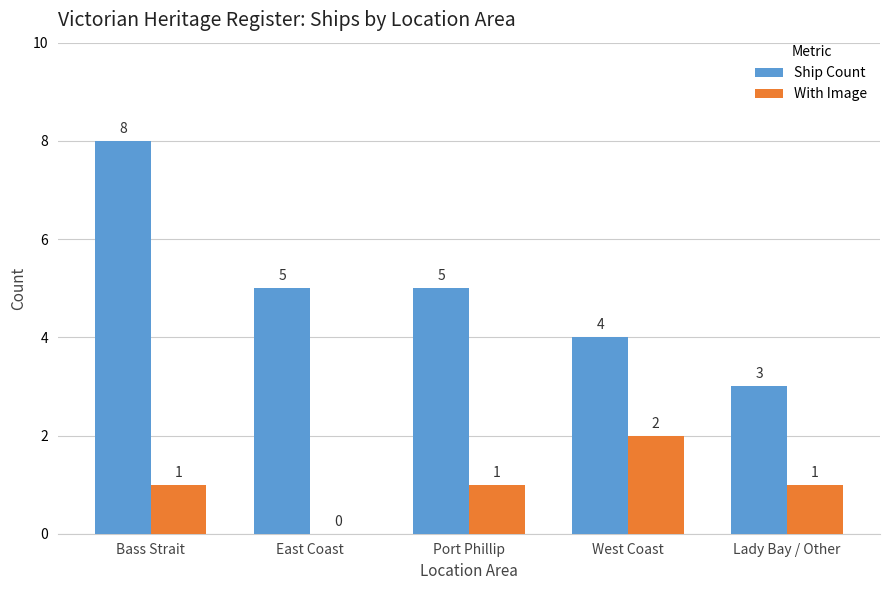

How many groups of bars are there?

5